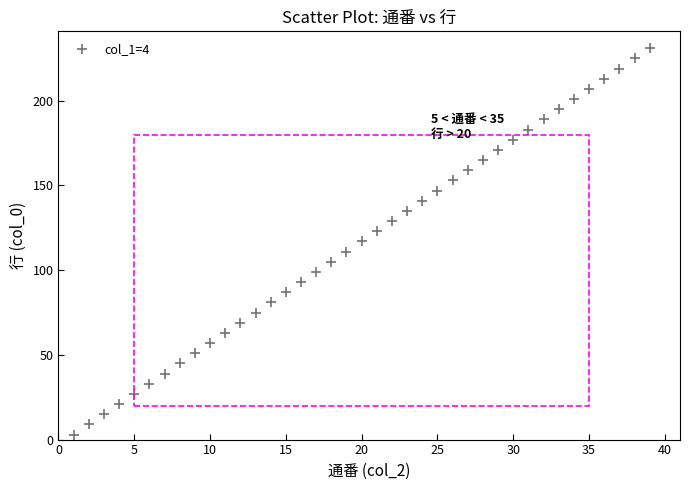

What is the range of X values (max minus min)?

38